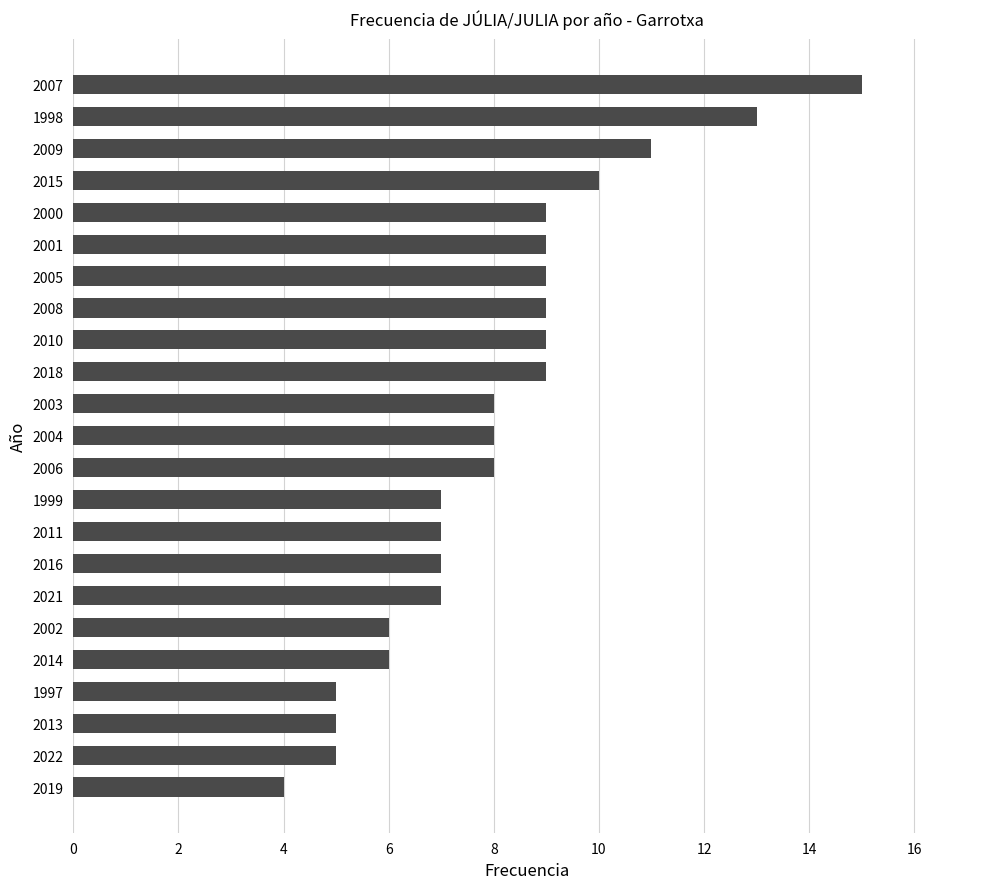

What is the approximate value at 2014?

6